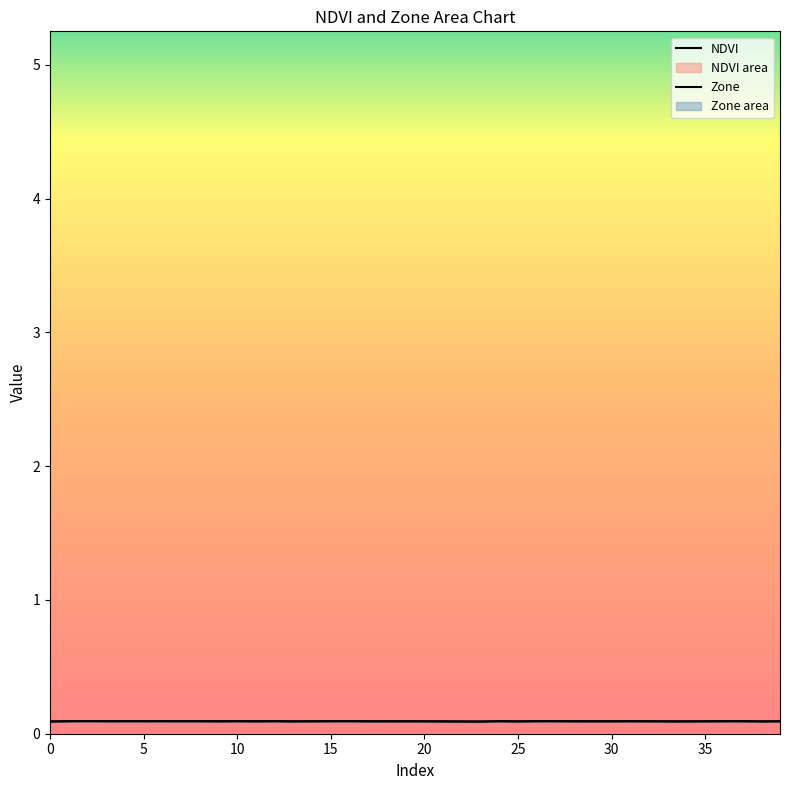

Which category has the lowest value in the NDVI series?

23